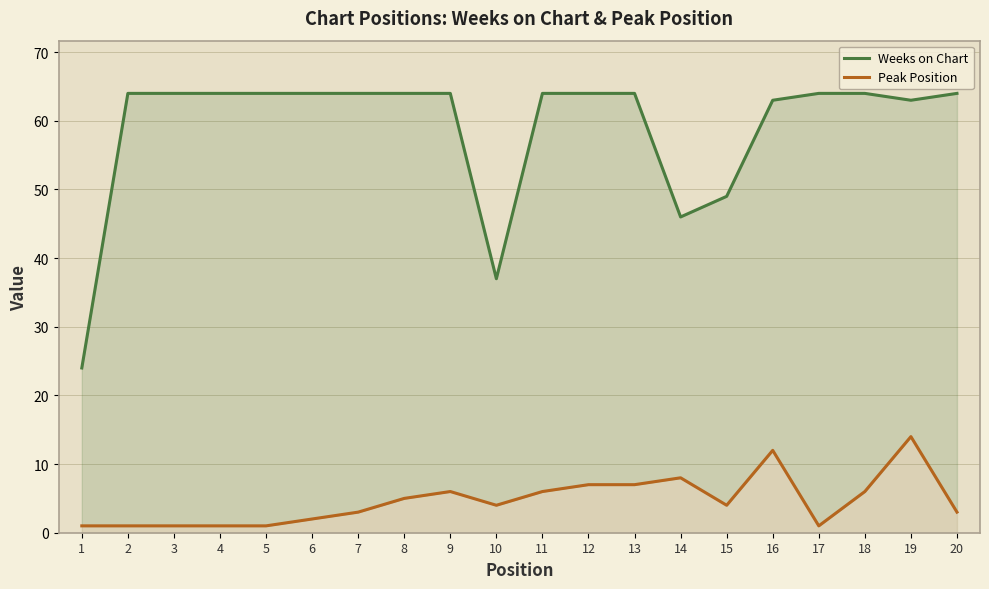

What are all the series names shown in the legend?

Weeks on Chart, Peak Position